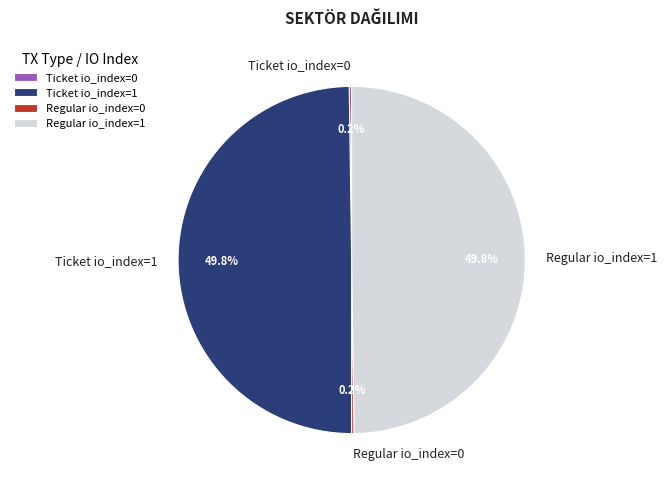

How much of the chart is everything except Regular io_index=1?

50.2%